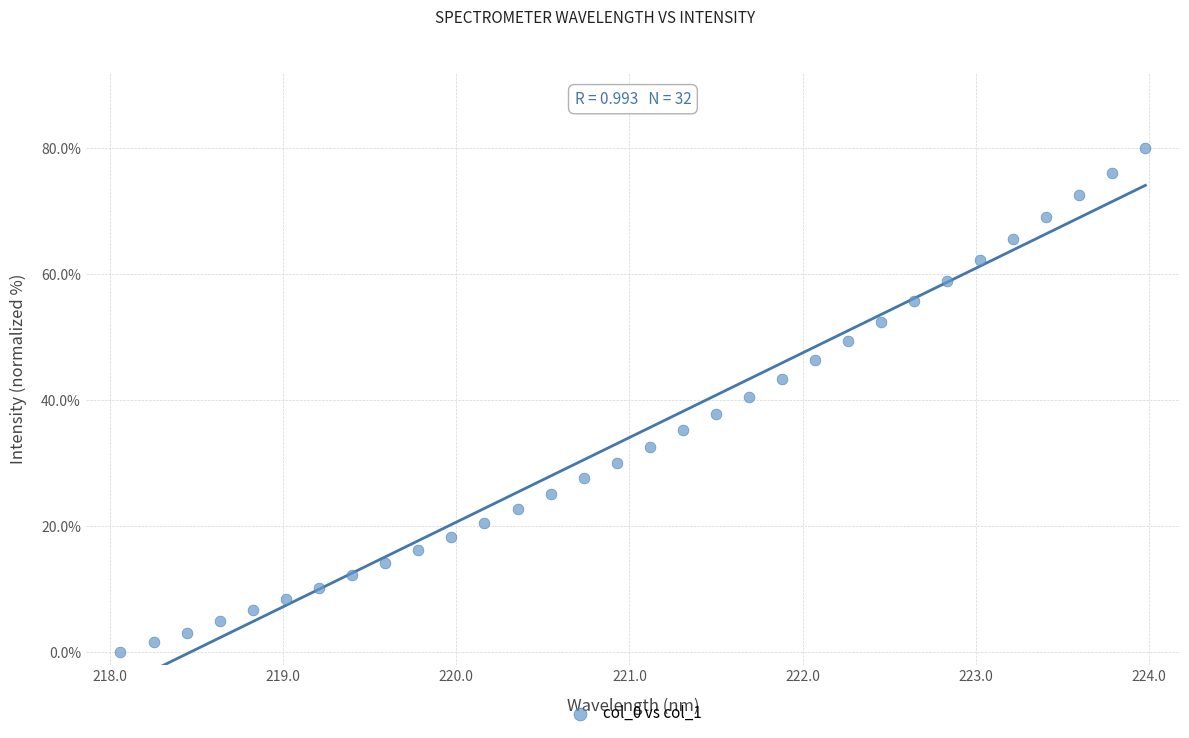

What is the range of Y values (max minus min)?

80.0